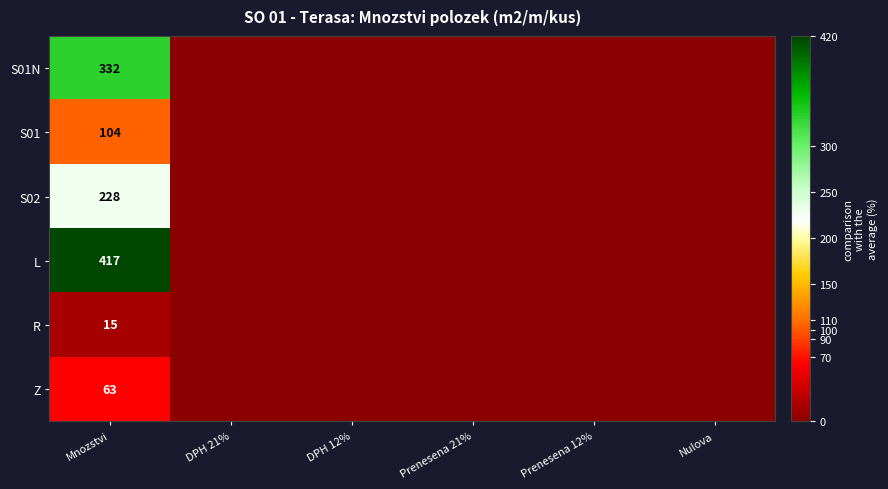

Rank the series at Mnozstvi from highest to lowest value.

L, S01N, S02, S01, Z, R